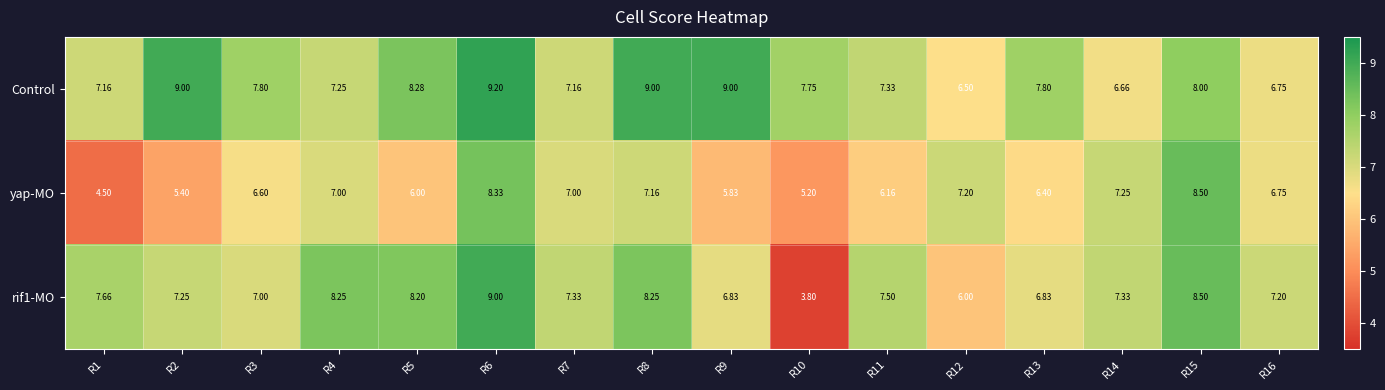

Is the value of yap-MO at R10 greater than the value of rif1-MO at R4?

No